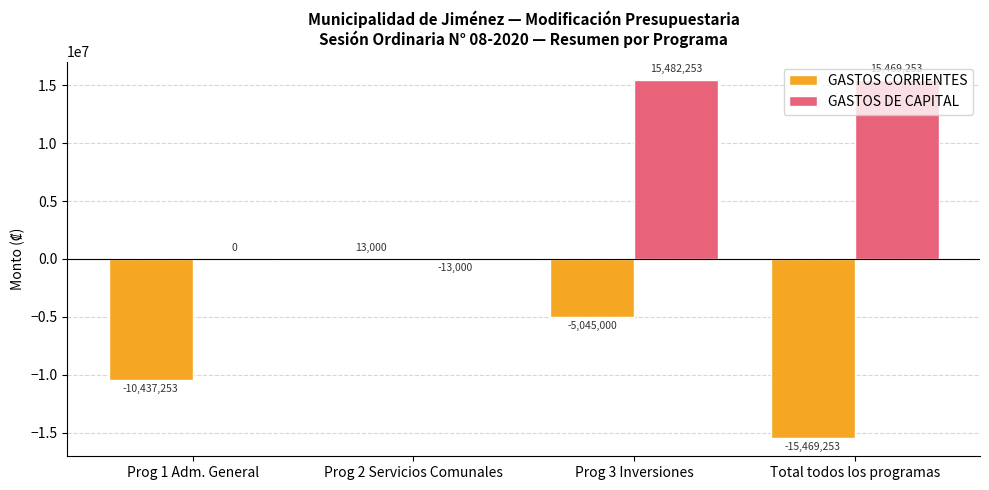

Reading left to right, what are all the values shown in this chart?

GASTOS CORRIENTES: -10437253	13000	-5045000	-15469253
GASTOS DE CAPITAL: 0	-13000	15482253	15469253